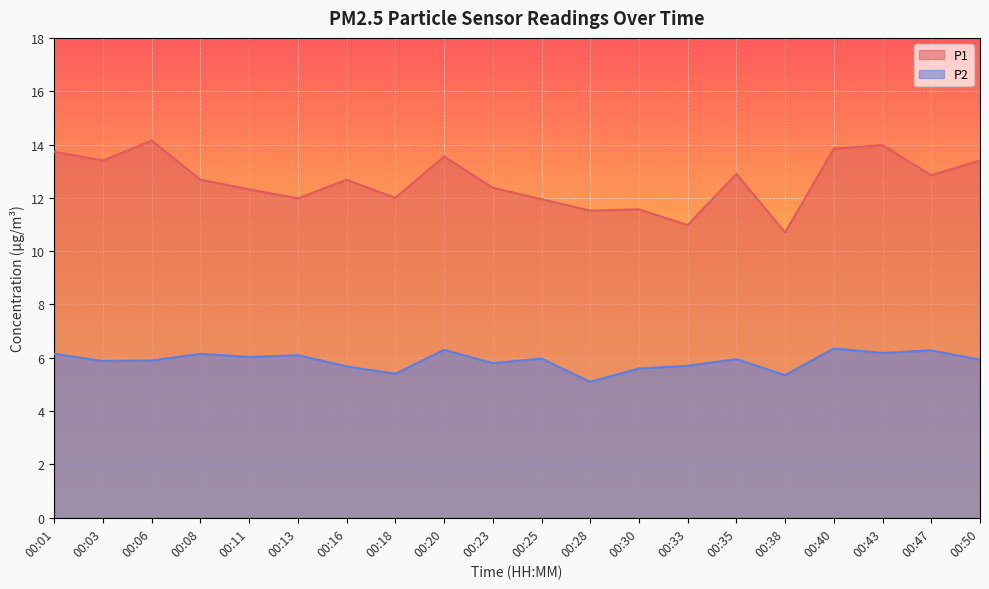

Reading left to right, list all the values displayed in this chart.

P1: 13.7	13.4	14.2	12.7	12.3	12.0	12.7	12.0	13.6	12.4	11.9	11.5	11.6	11.0	12.9	10.7	13.8	14.0	12.8	13.4
P2: 6.2	5.9	5.9	6.2	6.0	6.1	5.7	5.4	6.3	5.8	6.0	5.1	5.6	5.7	6.0	5.3	6.3	6.2	6.3	5.9